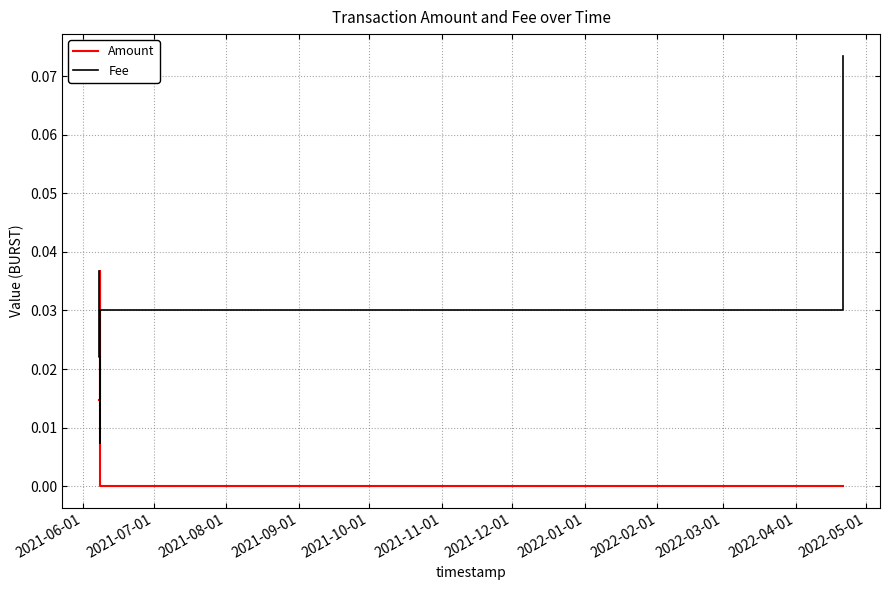

Which series has the largest total across all categories?

Fee